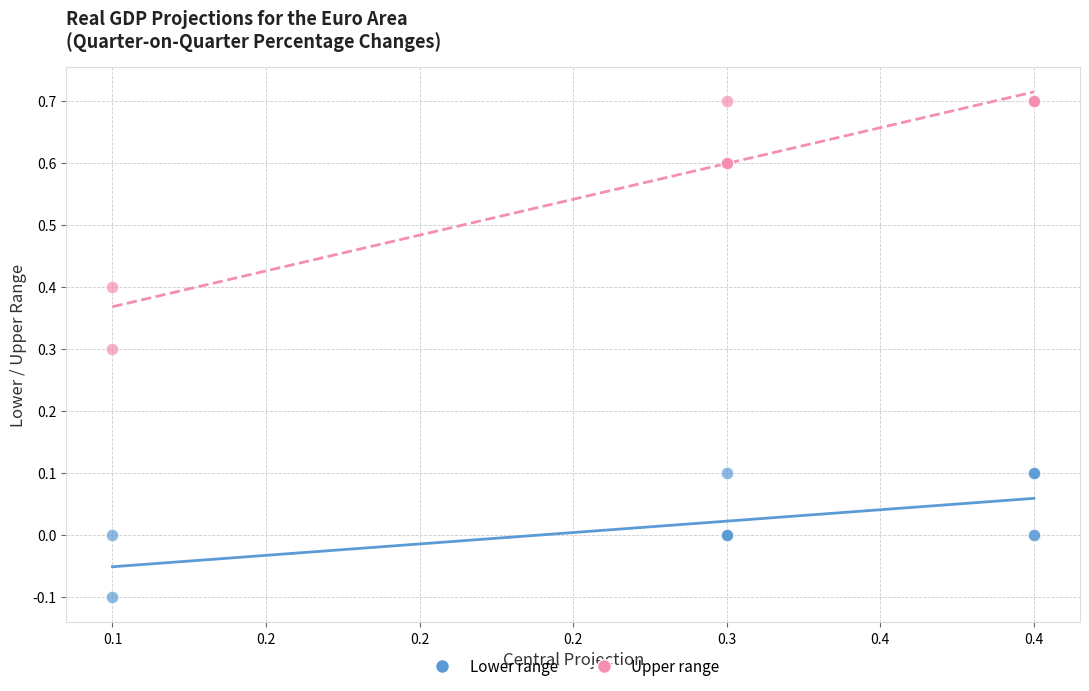

Which series contains the highest Y value?

Upper range